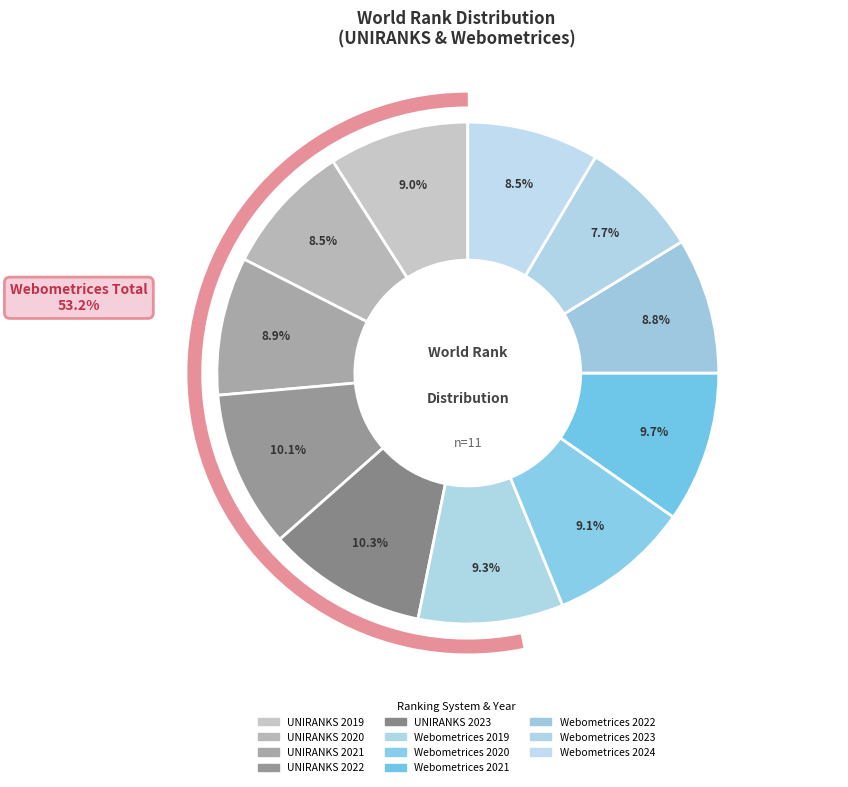

What is the total percentage of UNIRANKS 2022 and Webometrices 2023?

17.9%